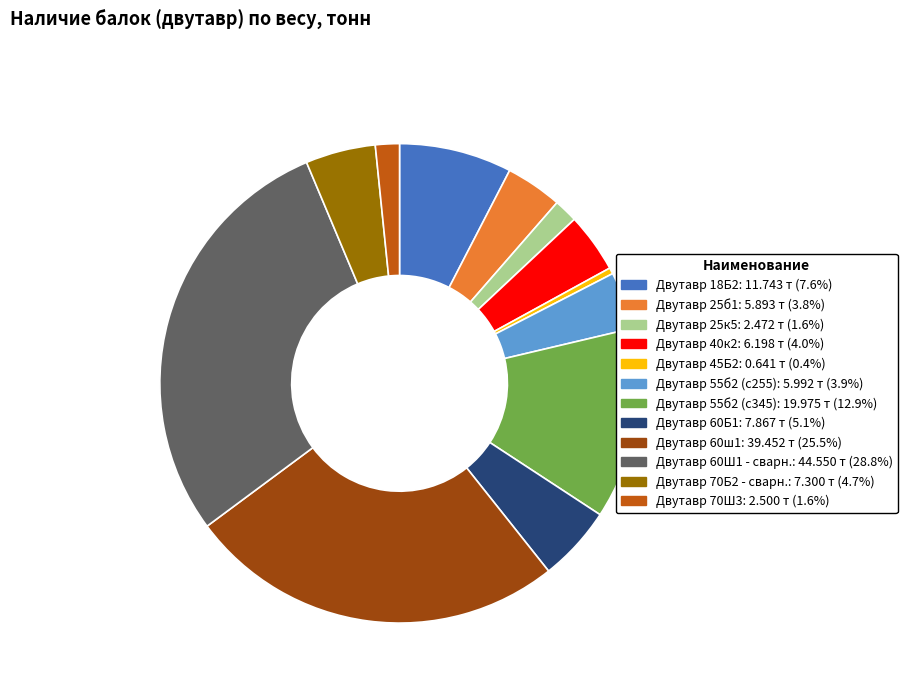

True or false: Двутавр 25к5 accounts for 2% of the total.

True